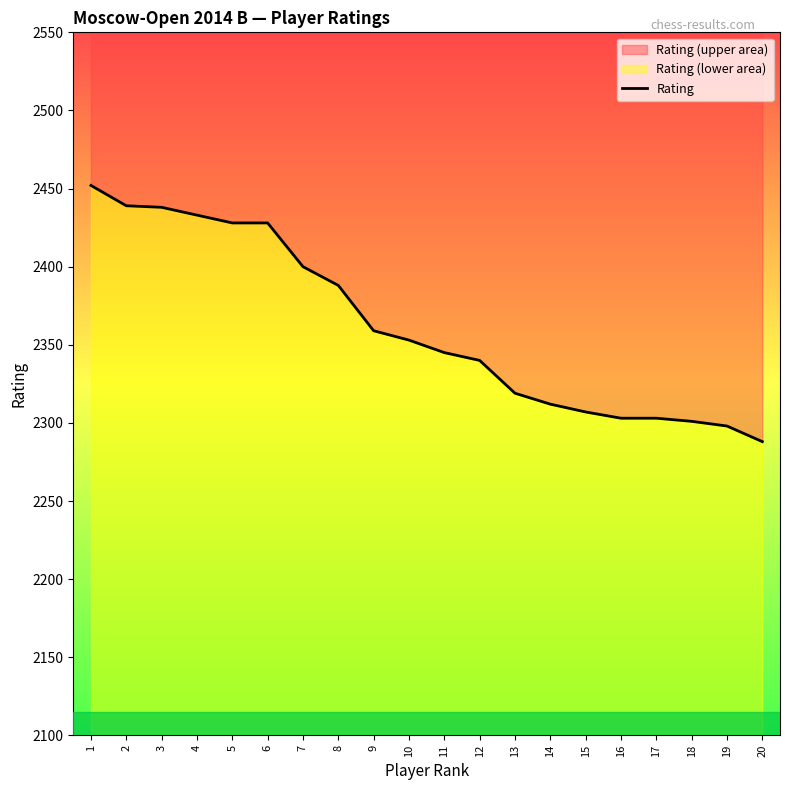

What is the average value?

2362